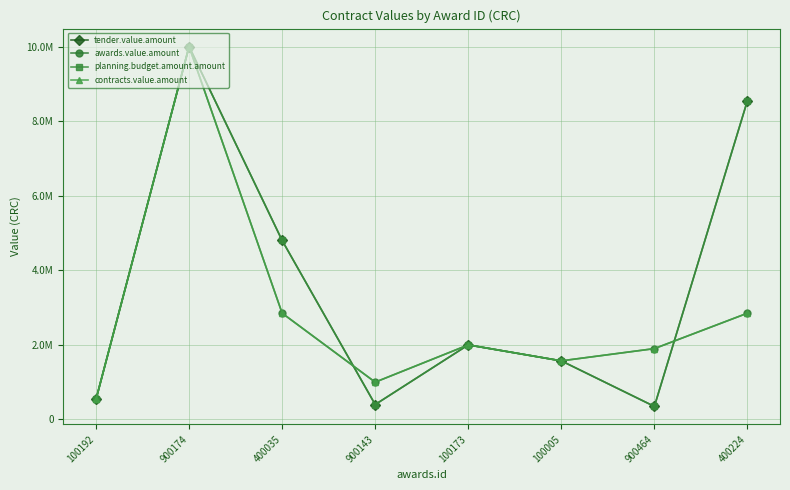

Reading left to right, transcribe all the data shown in this chart.

tender.value.amount: 540000.0	10000000.0	4800000.0	400000.0	2000000.0	1571712.0	350000.0	8550000.0
awards.value.amount: 540000.0	10000000.0	2849999.0	1000193.9	2000000.0	1571712.0	1900000.1	2850000.0
planning.budget.amount.amount: 540000.0	10000000.0	4800000.0	400000.0	2000000.0	1571712.0	350000.0	8550000.0
contracts.value.amount: 540000.0	10000000.0	2849999.0	1000193.9	2000000.0	1571712.0	1900000.1	2850000.0